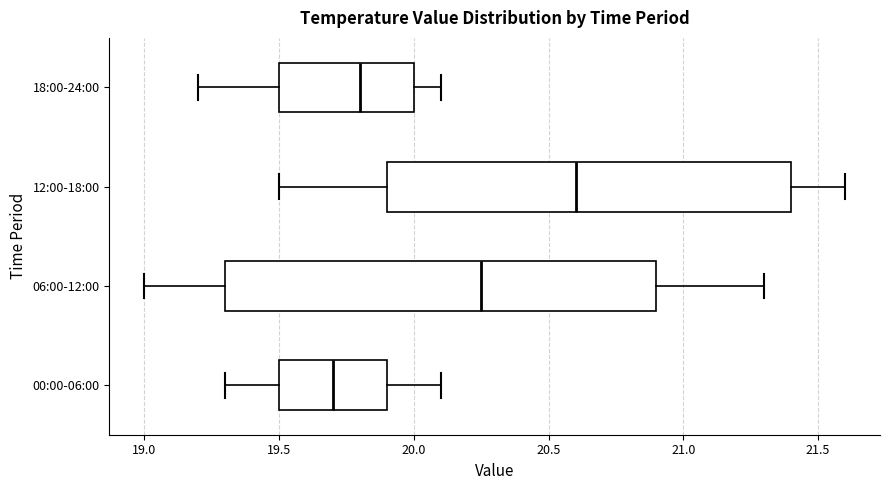

Which box's median line is the furthest to the right?

12:00-18:00